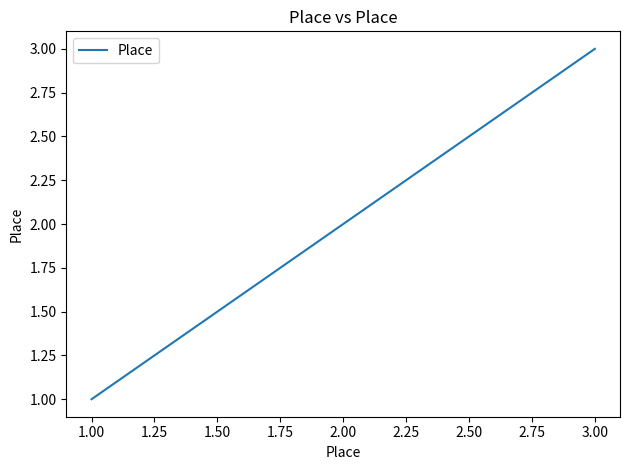

Which has a higher value, 1.00 or 2.00?

2.00